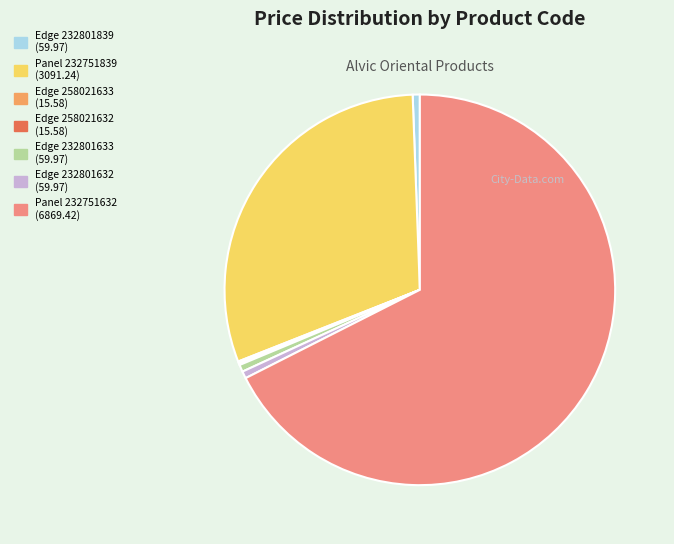

Approximately how many times larger is the value at Panel 232751839 compared to Edge 232801632?

51.5